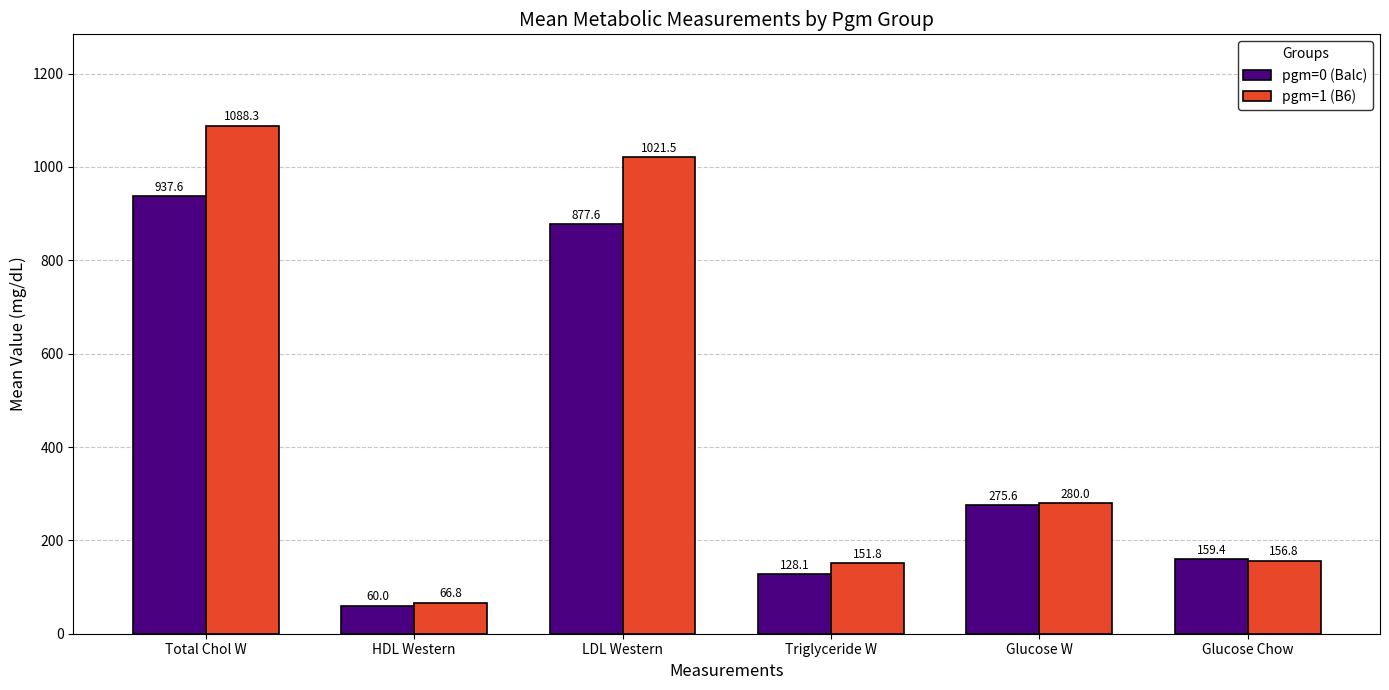

What is the difference between the maximum and minimum values in the pgm=1 (B6) series?

1021.5